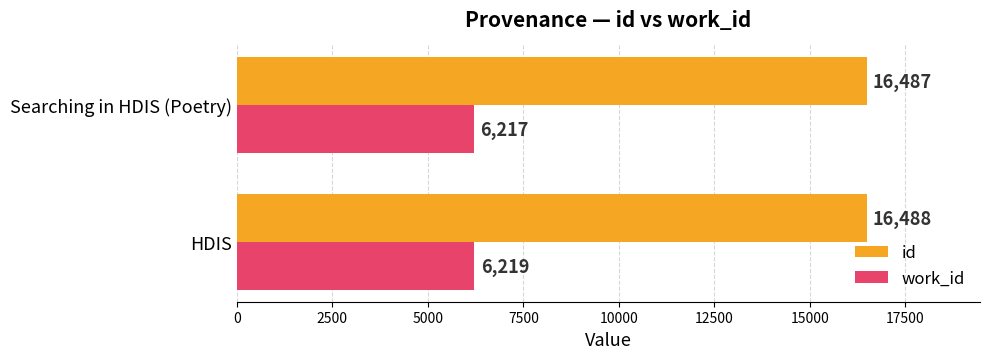

The value of id at HDIS is 24485. True or false?

False